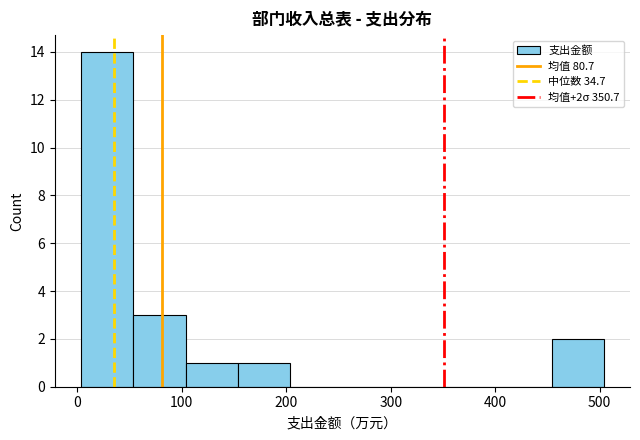

Which range on the x-axis has the tallest bar?

0 to 50